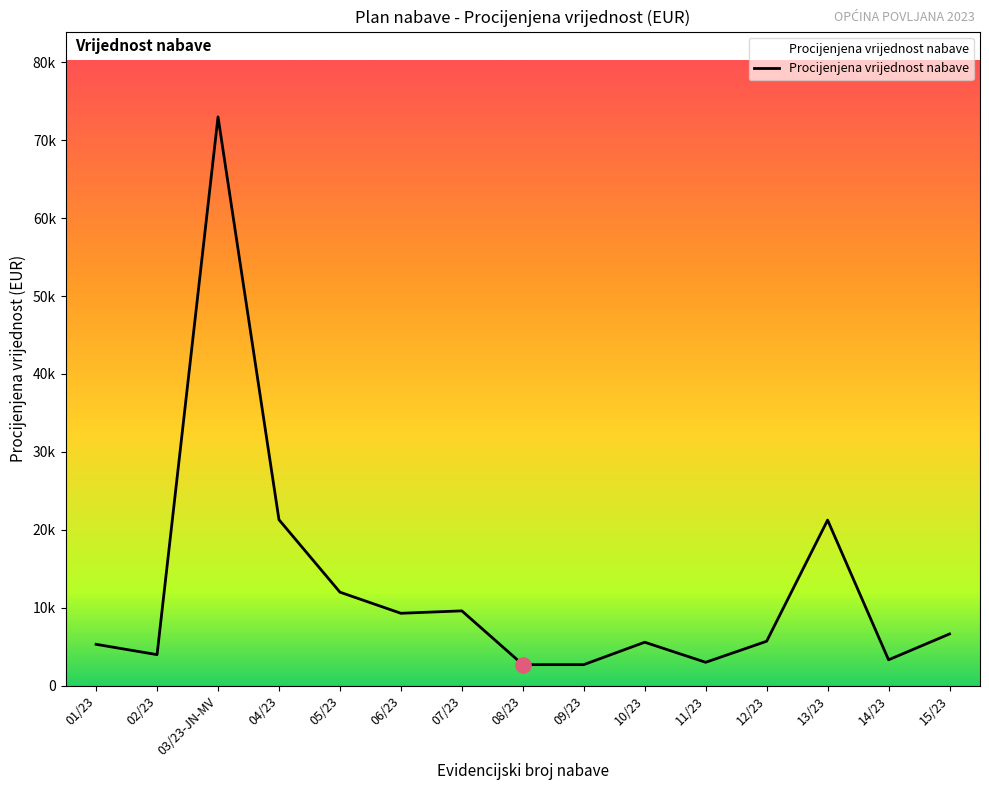

Between 15/23 and 05/23, which is larger?

05/23